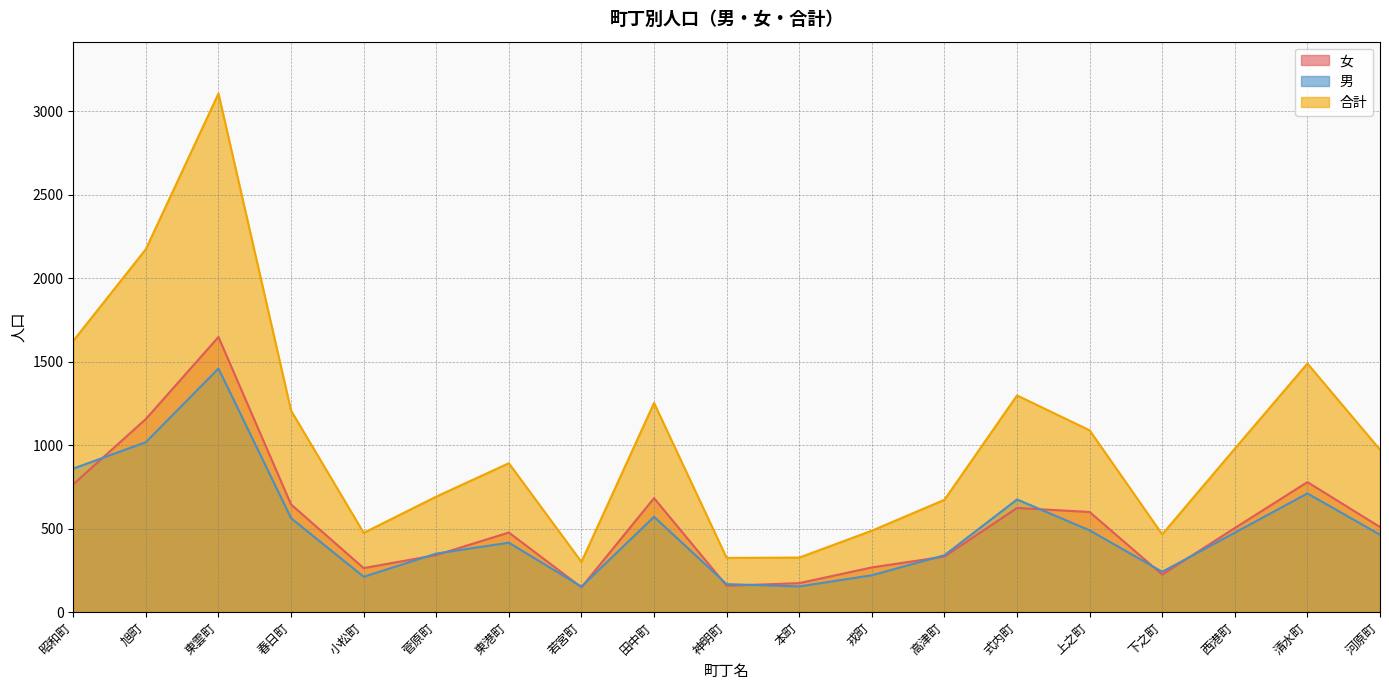

What are all the series names shown in the legend?

女, 男, 合計